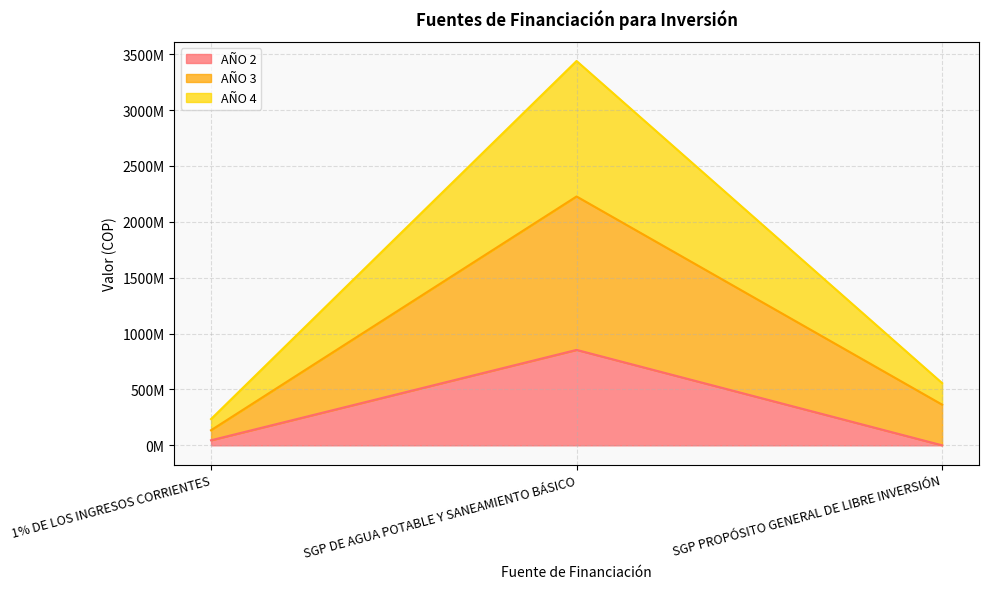

Is it true that AÑO 4 equals 235000000 at 1% DE LOS INGRESOS CORRIENTES?

True